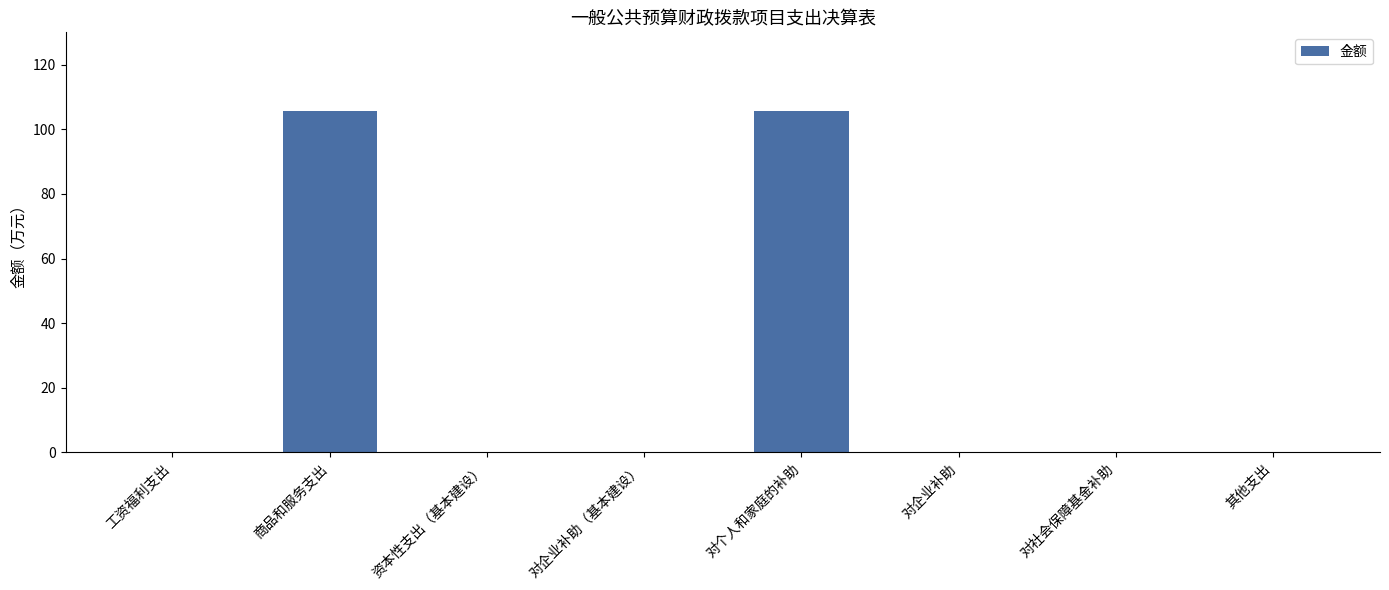

Is it true that the value at 对企业补助（基本建设） is -60.3?

False